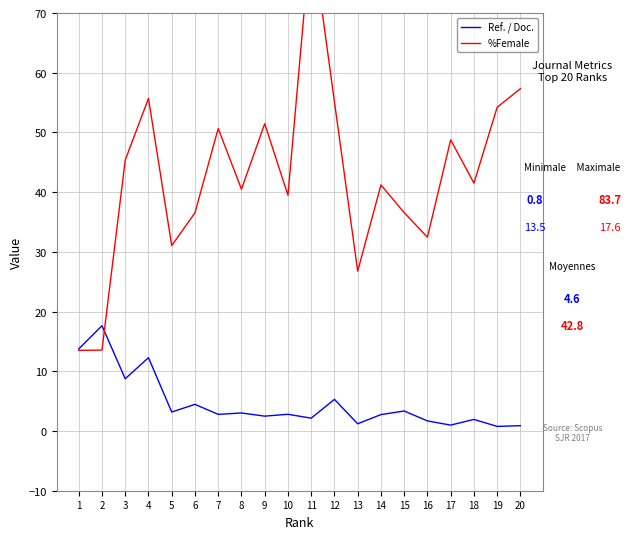

Read the %Female value at 6.

36.5